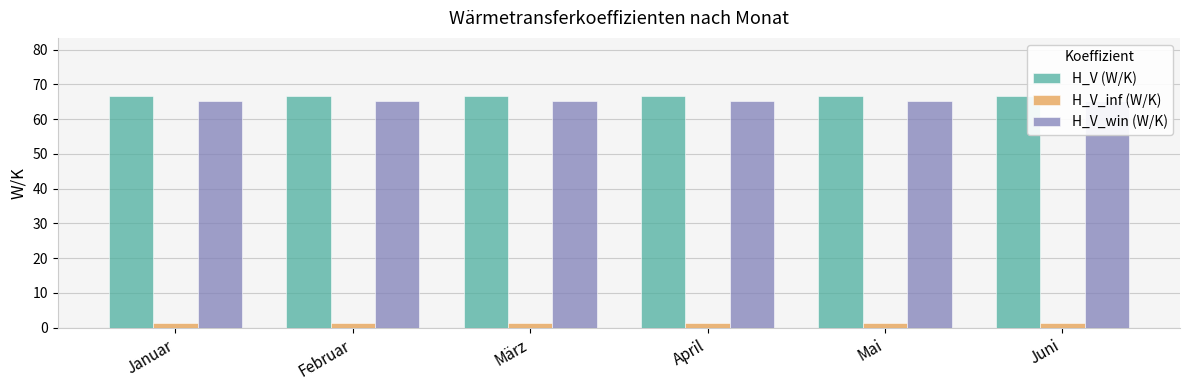

What is the label of the 4th bar from the right?

März